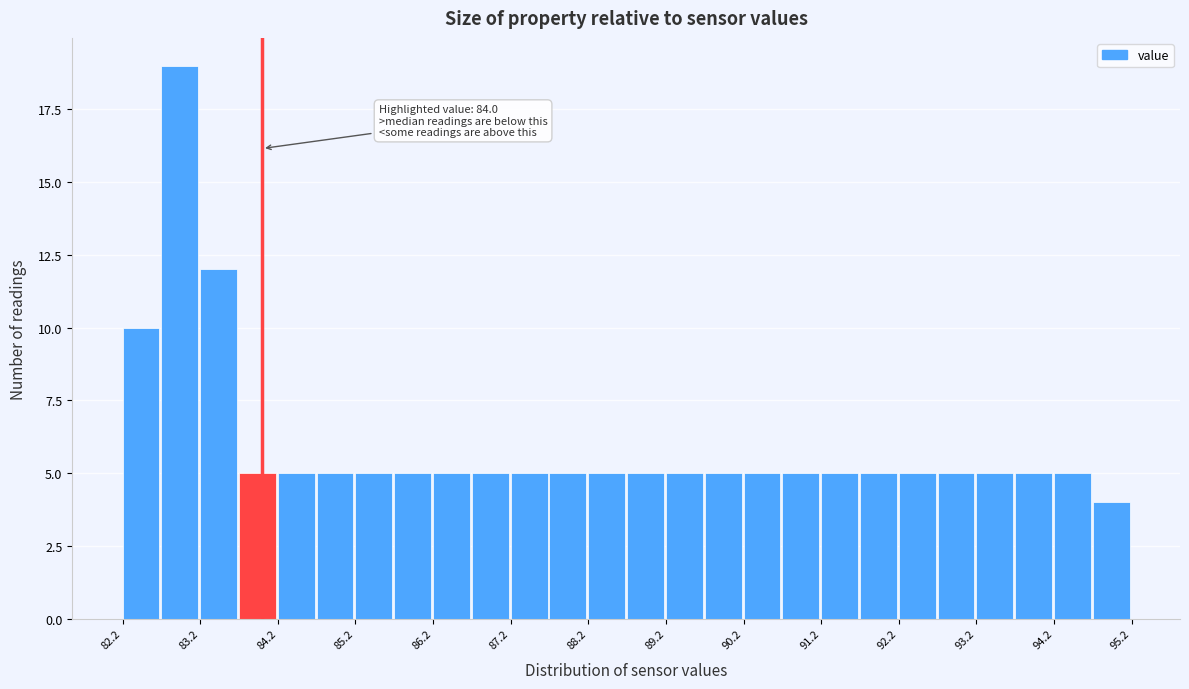

Over which range of the x-axis is the bar tallest?

82.7 to 83.2